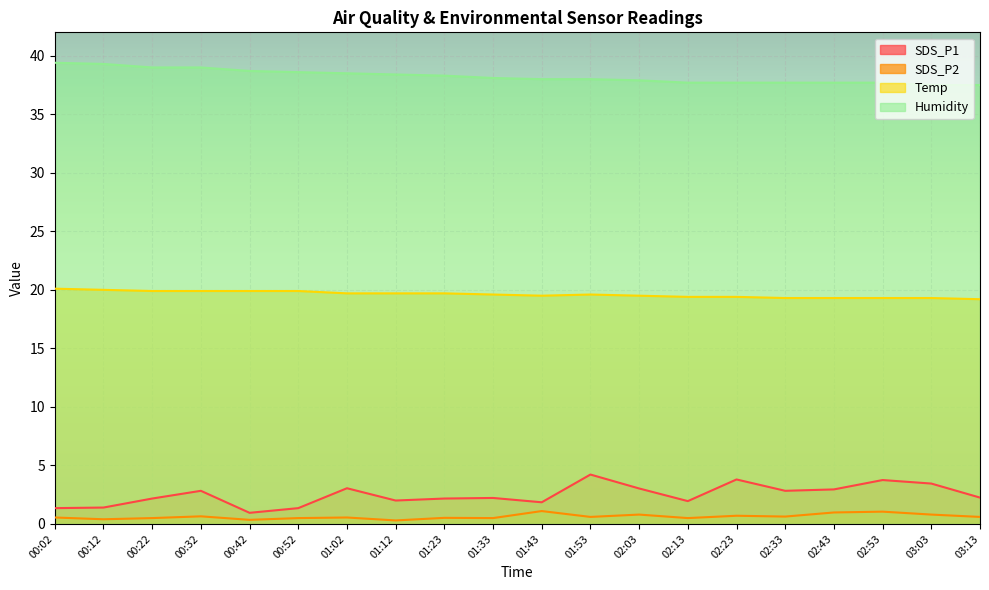

What value does the Temp series have at 00:42?

19.9